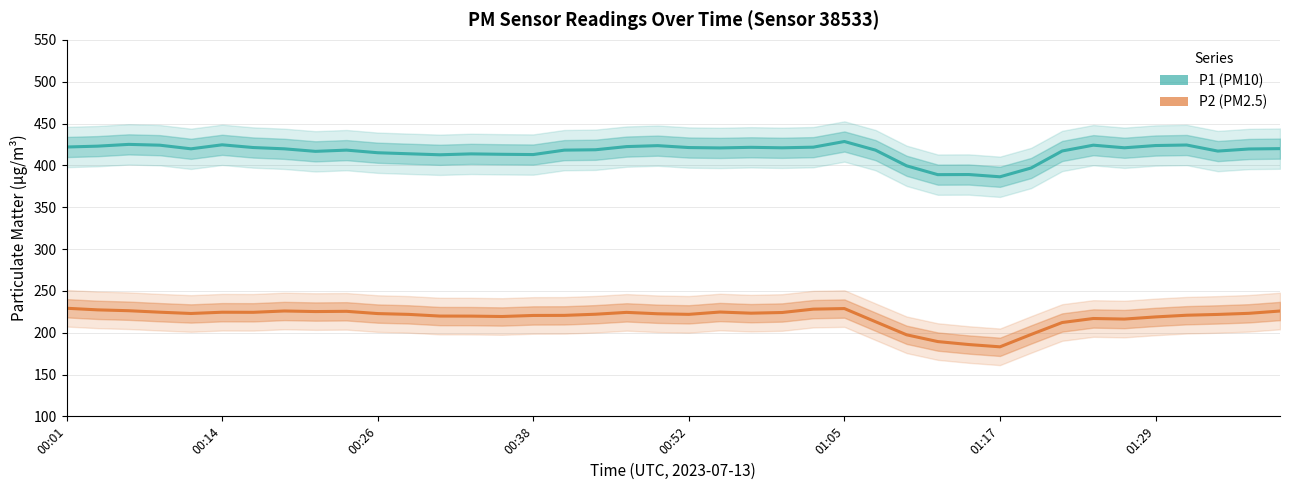

At which category is the sum across all series the highest?

01:05